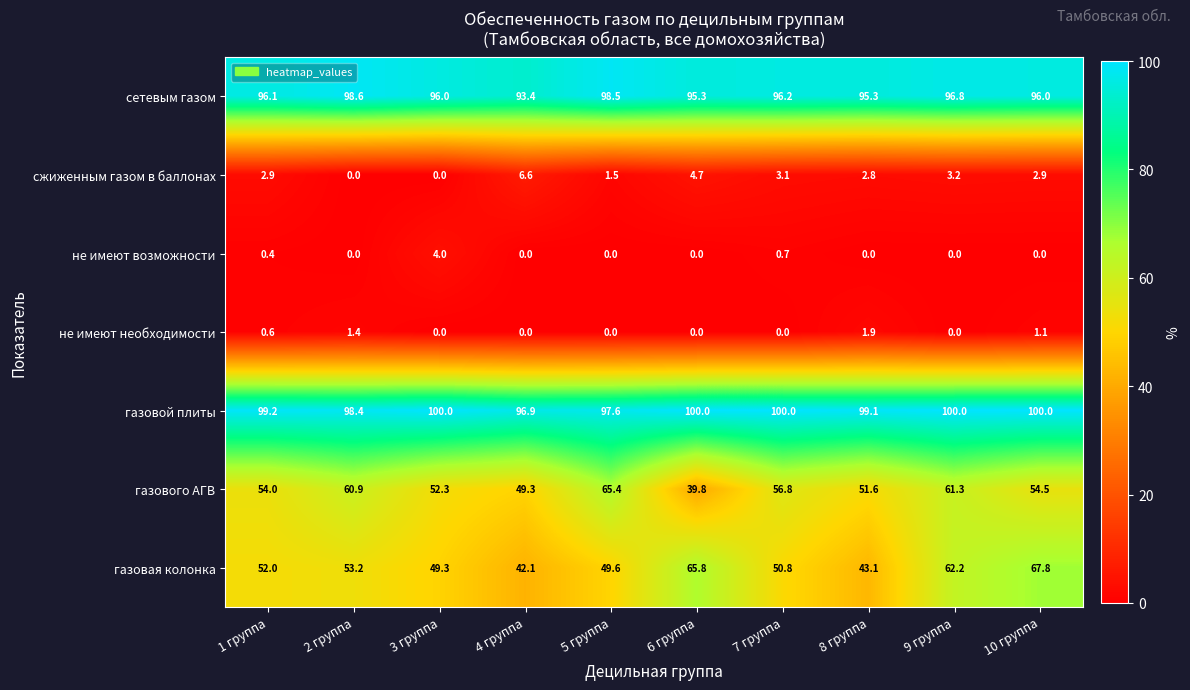

At how many categories does at least one series exceed 60?

10